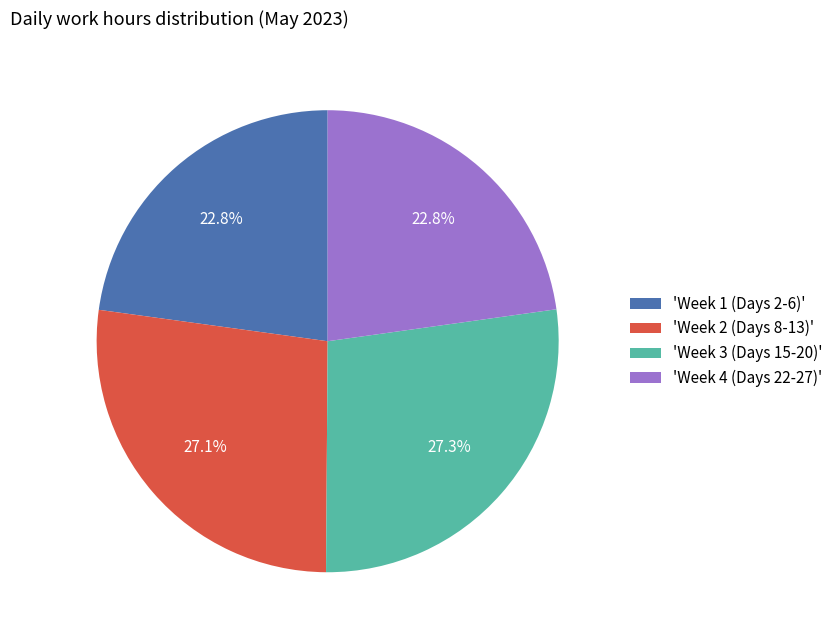

Which has a higher value, 'Week 3 (Days 15-20)' or 'Week 1 (Days 2-6)'?

'Week 3 (Days 15-20)'